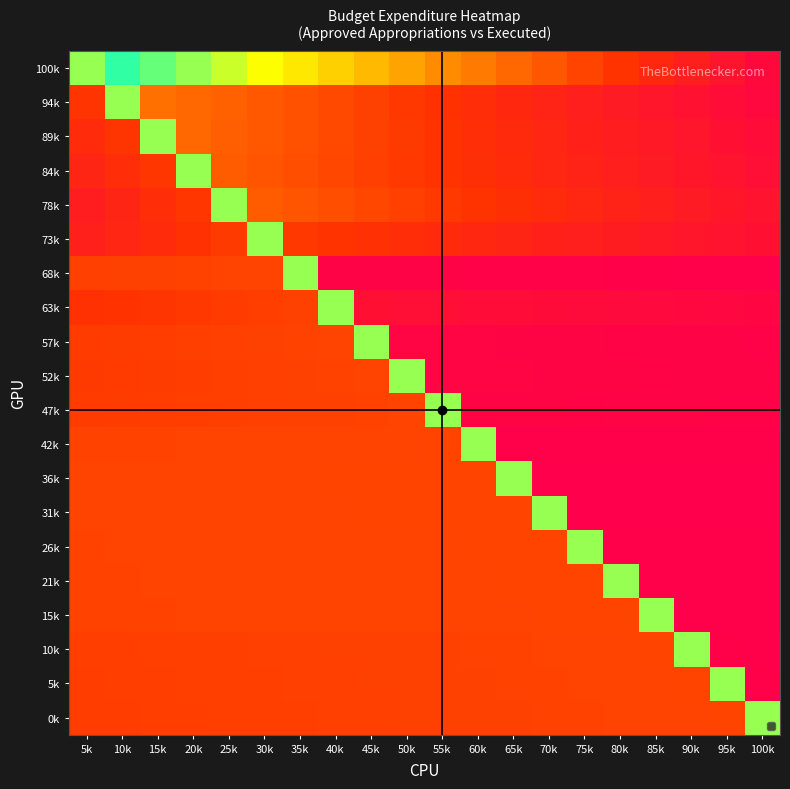

Reading right to left, what are all the values shown in this chart?

100k: 100k=0.1	95k=0.1	90k=0.2	85k=0.2	80k=0.2	75k=0.3	70k=0.3	65k=0.4	60k=0.4	55k=0.5	50k=0.6	45k=0.6	40k=0.7	35k=0.7	30k=0.8	25k=0.8	20k=0.8	15k=0.9	10k=0.9	5k=0.8
94k: 100k=0.0	95k=0.1	90k=0.1	85k=0.1	80k=0.1	75k=0.2	70k=0.2	65k=0.2	60k=0.2	55k=0.2	50k=0.3	45k=0.3	40k=0.3	35k=0.3	30k=0.4	25k=0.4	20k=0.4	15k=0.4	10k=0.8	5k=0.3
89k: 100k=0.1	95k=0.1	90k=0.1	85k=0.1	80k=0.1	75k=0.2	70k=0.2	65k=0.2	60k=0.2	55k=0.3	50k=0.3	45k=0.3	40k=0.3	35k=0.3	30k=0.4	25k=0.4	20k=0.4	15k=0.8	10k=0.3	5k=0.2
84k: 100k=0.1	95k=0.1	90k=0.1	85k=0.1	80k=0.2	75k=0.2	70k=0.2	65k=0.2	60k=0.2	55k=0.3	50k=0.3	45k=0.3	40k=0.3	35k=0.3	30k=0.3	25k=0.4	20k=0.8	15k=0.3	10k=0.2	5k=0.2
78k: 100k=0.1	95k=0.1	90k=0.1	85k=0.2	80k=0.2	75k=0.2	70k=0.2	65k=0.2	60k=0.3	55k=0.3	50k=0.3	45k=0.3	40k=0.3	35k=0.3	30k=0.4	25k=0.8	20k=0.3	15k=0.2	10k=0.2	5k=0.1
73k: 100k=0.1	95k=0.1	90k=0.1	85k=0.1	80k=0.1	75k=0.2	70k=0.2	65k=0.2	60k=0.2	55k=0.2	50k=0.2	45k=0.2	40k=0.3	35k=0.3	30k=0.8	25k=0.3	20k=0.2	15k=0.2	10k=0.2	5k=0.2
68k: 100k=0.0	95k=0.0	90k=0.0	85k=0.0	80k=0.0	75k=0.0	70k=0.0	65k=0.0	60k=0.0	55k=0.0	50k=0.0	45k=0.0	40k=0.0	35k=0.8	30k=0.3	25k=0.3	20k=0.3	15k=0.3	10k=0.3	5k=0.3
63k: 100k=0.0	95k=0.0	90k=0.0	85k=0.0	80k=0.1	75k=0.1	70k=0.1	65k=0.1	60k=0.1	55k=0.1	50k=0.1	45k=0.1	40k=0.8	35k=0.3	30k=0.3	25k=0.3	20k=0.3	15k=0.3	10k=0.2	5k=0.2
57k: 100k=0.0	95k=0.0	90k=0.0	85k=0.0	80k=0.0	75k=0.0	70k=0.0	65k=0.0	60k=0.0	55k=0.0	50k=0.0	45k=0.8	40k=0.3	35k=0.3	30k=0.3	25k=0.3	20k=0.3	15k=0.3	10k=0.3	5k=0.3
52k: 100k=0.0	95k=0.0	90k=0.0	85k=0.0	80k=0.0	75k=0.0	70k=0.0	65k=0.0	60k=0.0	55k=0.0	50k=0.8	45k=0.3	40k=0.3	35k=0.3	30k=0.3	25k=0.3	20k=0.3	15k=0.3	10k=0.3	5k=0.3
47k: 100k=0.0	95k=0.0	90k=0.0	85k=0.0	80k=0.0	75k=0.0	70k=0.0	65k=0.0	60k=0.0	55k=0.8	50k=0.3	45k=0.3	40k=0.3	35k=0.3	30k=0.3	25k=0.3	20k=0.3	15k=0.3	10k=0.3	5k=0.3
42k: 100k=0.0	95k=0.0	90k=0.0	85k=0.0	80k=0.0	75k=0.0	70k=0.0	65k=0.0	60k=0.8	55k=0.3	50k=0.3	45k=0.3	40k=0.3	35k=0.3	30k=0.3	25k=0.3	20k=0.3	15k=0.3	10k=0.3	5k=0.3
36k: 100k=0.0	95k=0.0	90k=0.0	85k=0.0	80k=0.0	75k=0.0	70k=0.0	65k=0.8	60k=0.3	55k=0.3	50k=0.3	45k=0.3	40k=0.3	35k=0.3	30k=0.3	25k=0.3	20k=0.3	15k=0.3	10k=0.3	5k=0.3
31k: 100k=0.0	95k=0.0	90k=0.0	85k=0.0	80k=0.0	75k=0.0	70k=0.8	65k=0.3	60k=0.3	55k=0.3	50k=0.3	45k=0.3	40k=0.3	35k=0.3	30k=0.3	25k=0.3	20k=0.3	15k=0.3	10k=0.3	5k=0.3
26k: 100k=0.0	95k=0.0	90k=0.0	85k=0.0	80k=0.0	75k=0.8	70k=0.3	65k=0.3	60k=0.3	55k=0.3	50k=0.3	45k=0.3	40k=0.3	35k=0.3	30k=0.3	25k=0.3	20k=0.3	15k=0.3	10k=0.3	5k=0.3
21k: 100k=0.0	95k=0.0	90k=0.0	85k=0.0	80k=0.8	75k=0.3	70k=0.3	65k=0.3	60k=0.3	55k=0.3	50k=0.3	45k=0.3	40k=0.3	35k=0.3	30k=0.3	25k=0.3	20k=0.3	15k=0.3	10k=0.3	5k=0.3
15k: 100k=0.0	95k=0.0	90k=0.0	85k=0.8	80k=0.3	75k=0.3	70k=0.3	65k=0.3	60k=0.3	55k=0.3	50k=0.3	45k=0.3	40k=0.3	35k=0.3	30k=0.3	25k=0.3	20k=0.3	15k=0.3	10k=0.3	5k=0.3
10k: 100k=0.0	95k=0.0	90k=0.8	85k=0.3	80k=0.3	75k=0.3	70k=0.3	65k=0.3	60k=0.3	55k=0.3	50k=0.3	45k=0.3	40k=0.3	35k=0.3	30k=0.3	25k=0.3	20k=0.3	15k=0.3	10k=0.3	5k=0.3
5k: 100k=0.0	95k=0.8	90k=0.3	85k=0.3	80k=0.3	75k=0.3	70k=0.3	65k=0.3	60k=0.3	55k=0.3	50k=0.3	45k=0.3	40k=0.3	35k=0.3	30k=0.3	25k=0.3	20k=0.3	15k=0.3	10k=0.3	5k=0.3
0k: 100k=0.8	95k=0.3	90k=0.3	85k=0.3	80k=0.3	75k=0.3	70k=0.3	65k=0.3	60k=0.3	55k=0.3	50k=0.3	45k=0.3	40k=0.3	35k=0.3	30k=0.3	25k=0.3	20k=0.3	15k=0.3	10k=0.3	5k=0.3